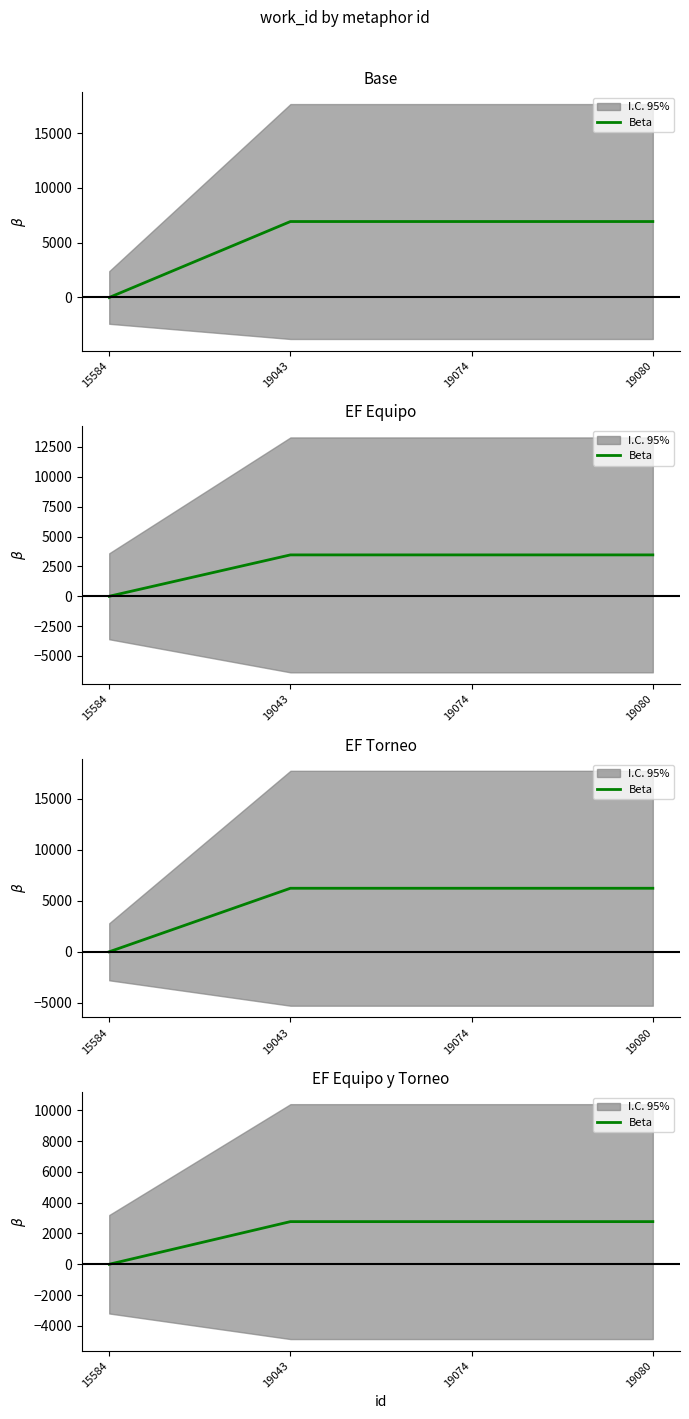

Where does the data first go above 2771?

19043